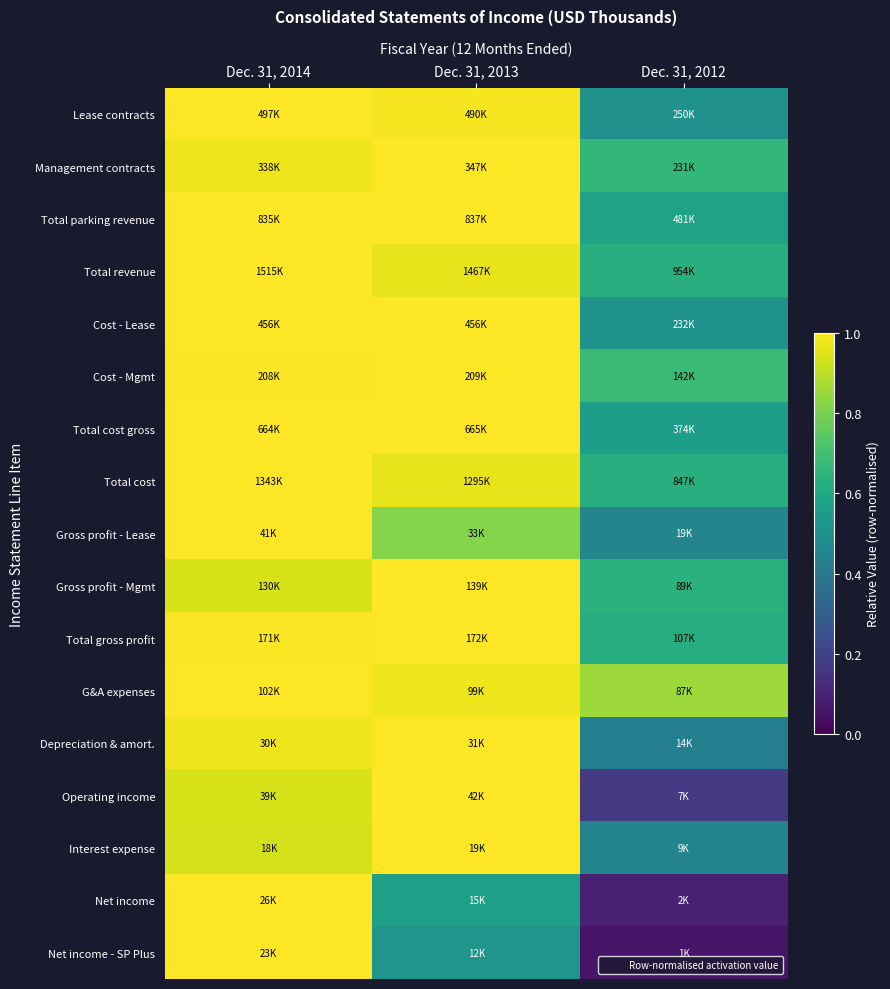

At Dec. 31, 2013, list the series in order from smallest to largest.

Net income - SP Plus, Net income, Gross profit - Lease, Total cost, Total revenue, G&A expenses, Lease contracts, Interest expense, Depreciation & amort., Operating income, Gross profit - Mgmt, Total gross profit, Cost - Mgmt, Management contracts, Cost - Lease, Total cost gross, Total parking revenue